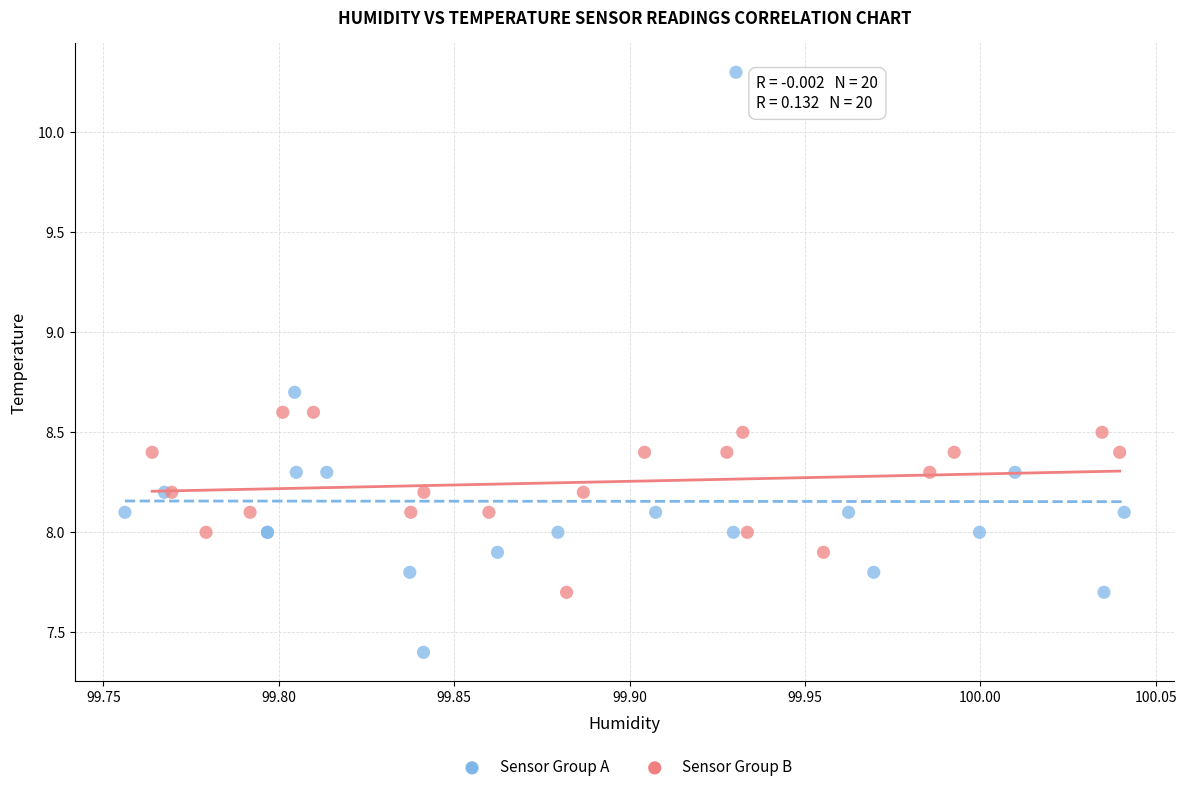

Which series reaches the maximum Y coordinate?

Sensor Group A